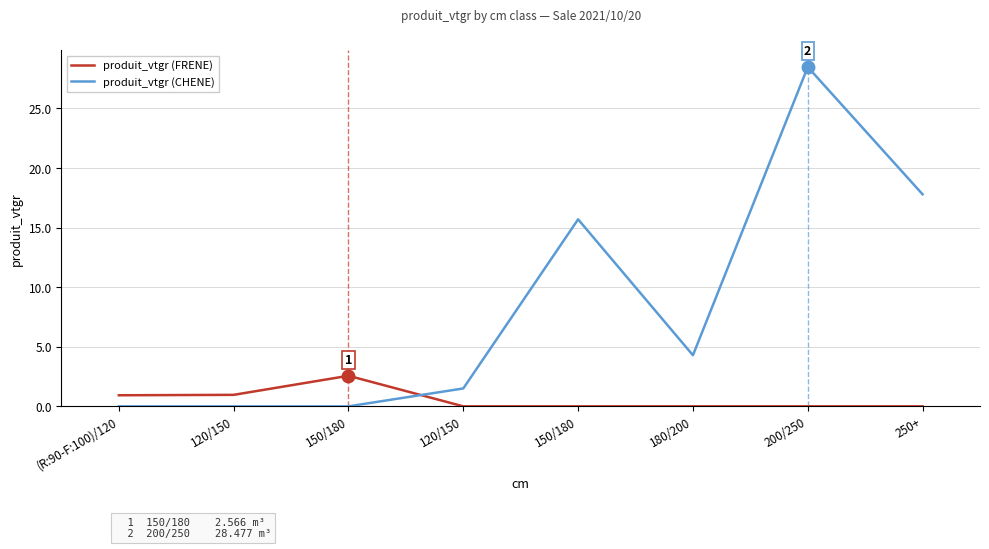

Between 150/180 and 250+, which is larger?

150/180